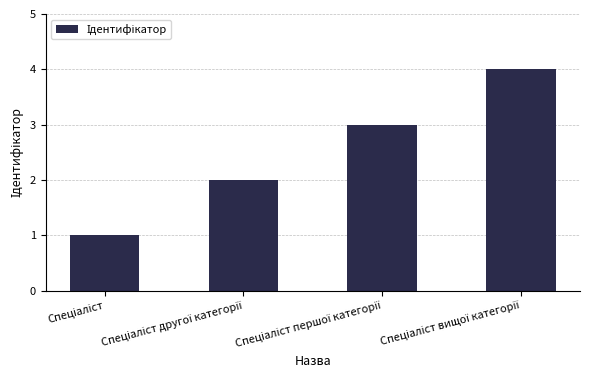

What is the maximum value shown in the chart?

4